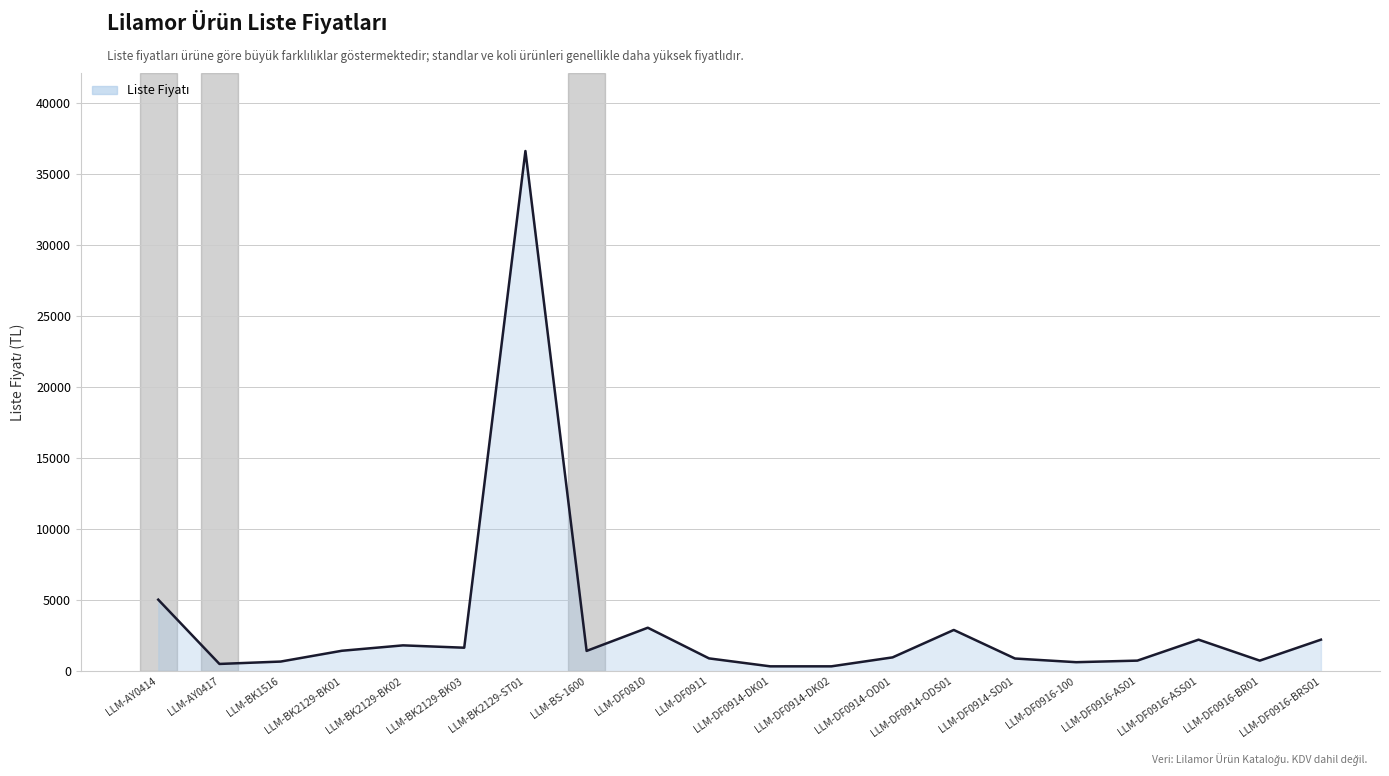

Which category has the lowest value across all series?

LLM-DF0914-DK01